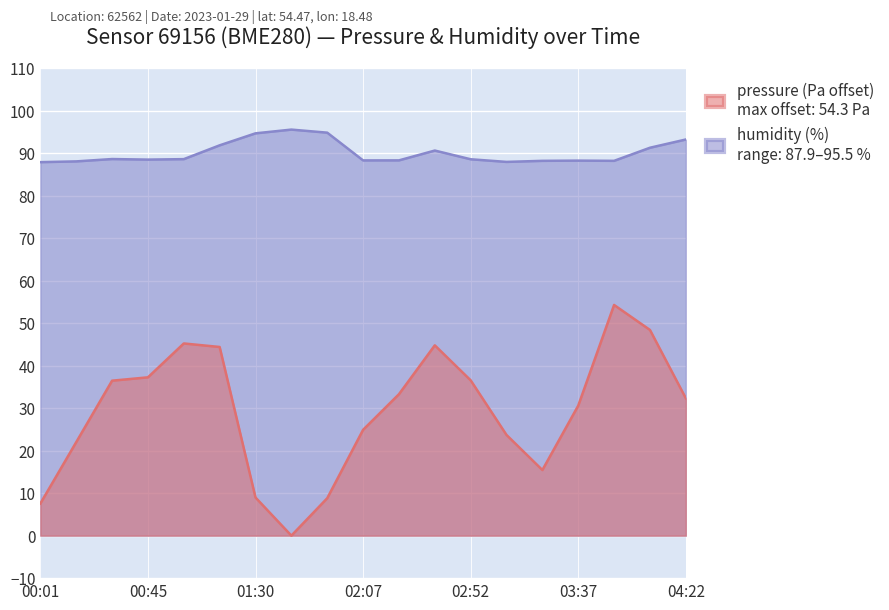

Reading left to right, extract all data points from this chart.

pressure: 7.6	22.0	36.5	37.2	45.2	44.4	9.0	0.0	8.8	24.9	33.3	44.8	36.6	23.7	15.4	30.6	54.3	48.4	32.3
humidity: 87.9	88.1	88.6	88.5	88.6	91.8	94.7	95.5	94.8	88.3	88.3	90.6	88.6	87.9	88.2	88.2	88.2	91.3	93.2